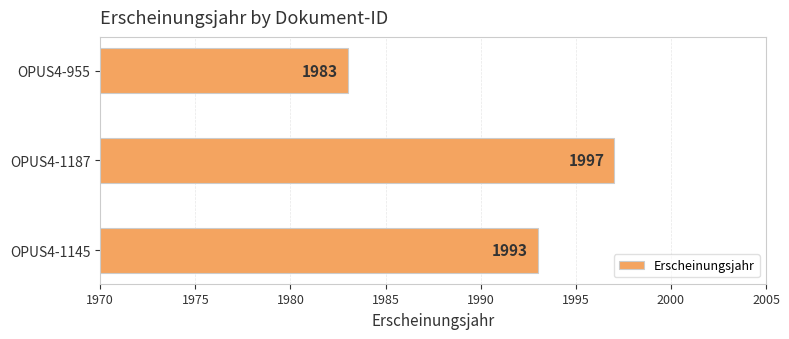

Does the chart contain stacked bars?

No